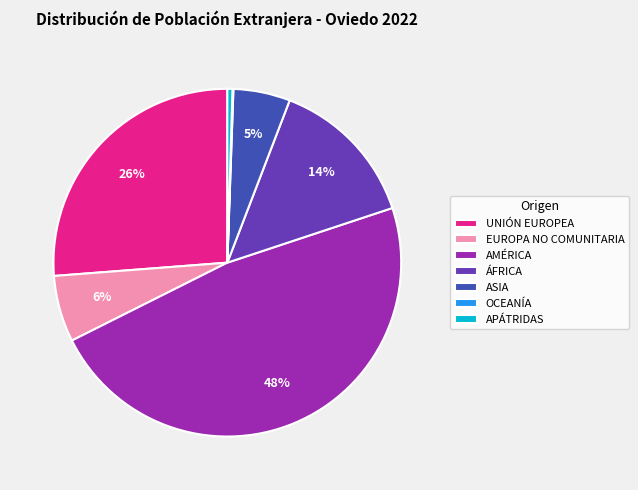

Which slice is the largest?

AMÉRICA